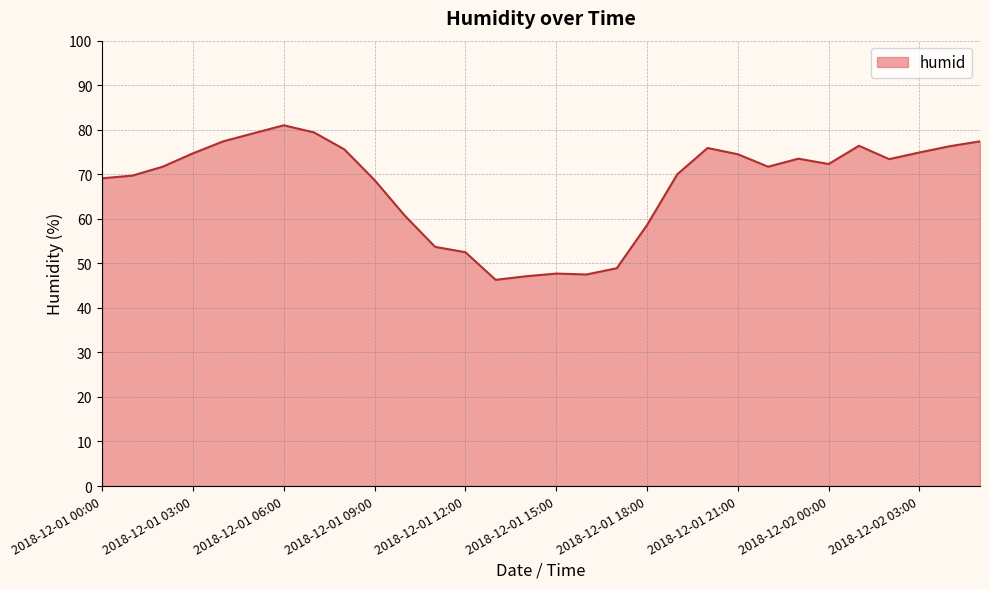

What is the minimum value shown in the chart?

46.3